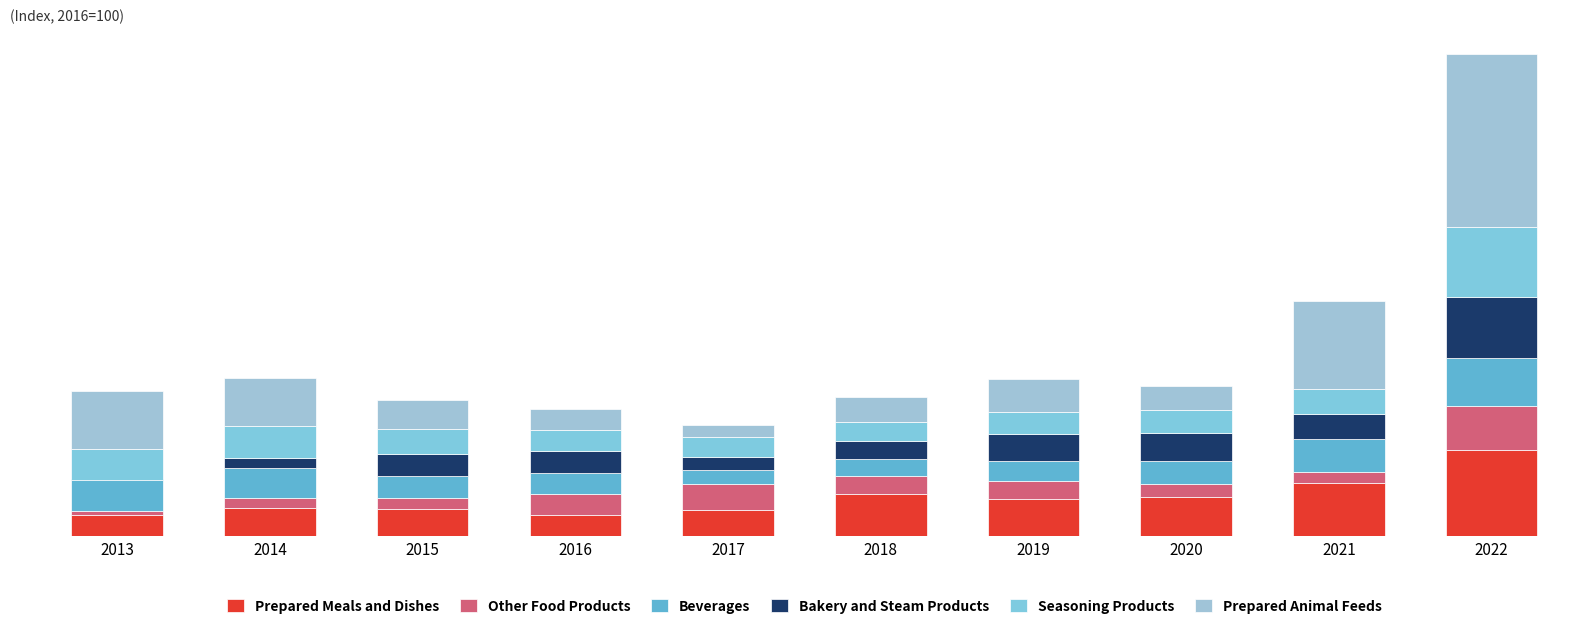

Reading left to right, transcribe all the data shown in this chart.

Prepared Meals and Dishes: 2013=5.1	2014=6.7	2015=6.4	2016=5.0	2017=6.2	2018=9.9	2019=8.8	2020=9.2	2021=12.7	2022=20.4
Other Food Products: 2013=0.9	2014=2.4	2015=2.7	2016=5.0	2017=6.0	2018=4.2	2019=4.2	2020=3.0	2021=2.5	2022=10.2
Beverages: 2013=7.5	2014=6.9	2015=5.3	2016=5.0	2017=3.2	2018=4.1	2019=4.8	2020=5.4	2021=7.9	2022=11.4
Bakery and Steam Products: 2013=-0.1	2014=2.3	2015=5.1	2016=5.0	2017=3.1	2018=4.2	2019=6.4	2020=6.5	2021=5.8	2022=14.4
Seasoning Products: 2013=7.3	2014=7.7	2015=5.9	2016=5.0	2017=4.8	2018=4.4	2019=5.2	2020=5.4	2021=5.8	2022=16.5
Prepared Animal Feeds: 2013=13.5	2014=11.2	2015=6.9	2016=5.0	2017=2.8	2018=6.1	2019=7.7	2020=5.8	2021=21.0	2022=40.8